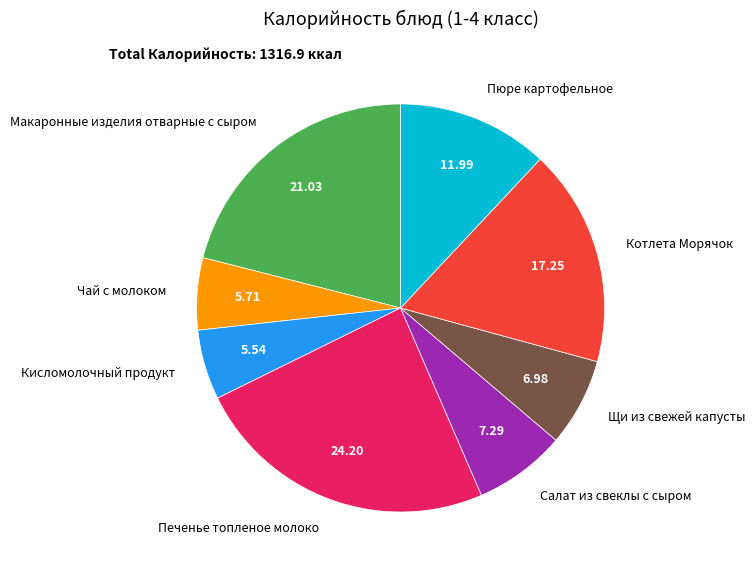

Combined, do Кисломолочный продукт and Печенье топленое молоко account for over 50%?

No